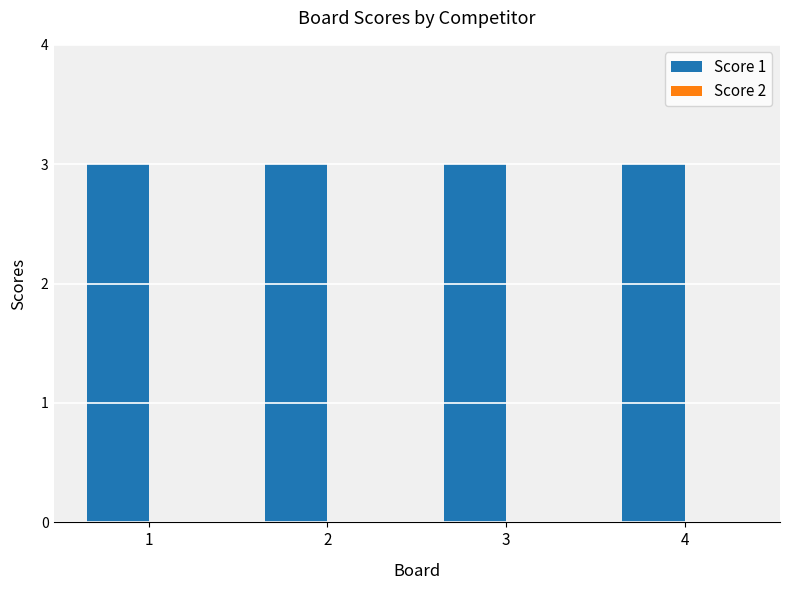

At which label does Score 2 reach its peak?

1